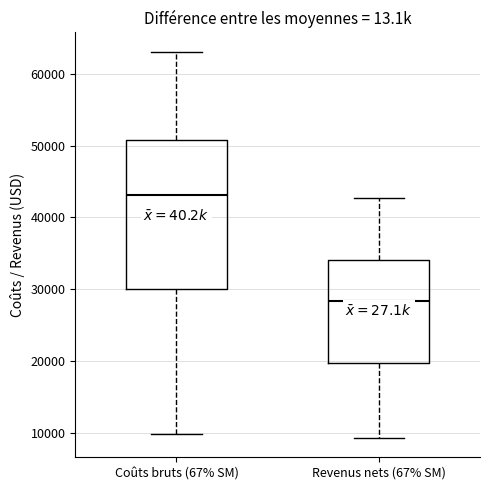

Reading left to right, transcribe this box plot: for each box, give where its median line is, the range the box spans, and where its two whiskers end, as read against the y-axis. The values are not printed on the chart, so give them approximately, as read against the axis.

Coûts bruts (67% SM): median 43000, box 30000 to 51000, whiskers 10000 to 63000
Revenus nets (67% SM): median 28000, box 20000 to 34000, whiskers 9000 to 43000